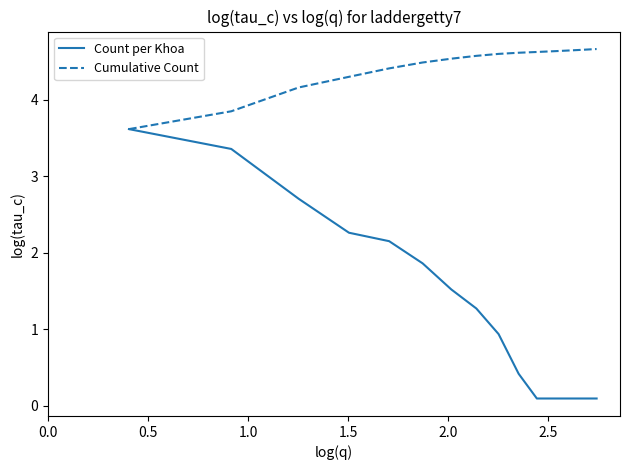

What are all the series names shown in the legend?

Count per Khoa, Cumulative Count